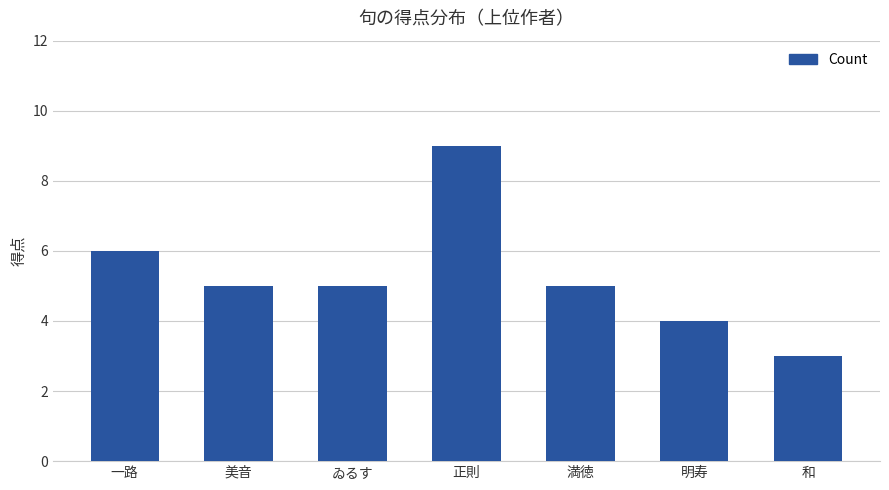

How many series are shown in this chart?

1